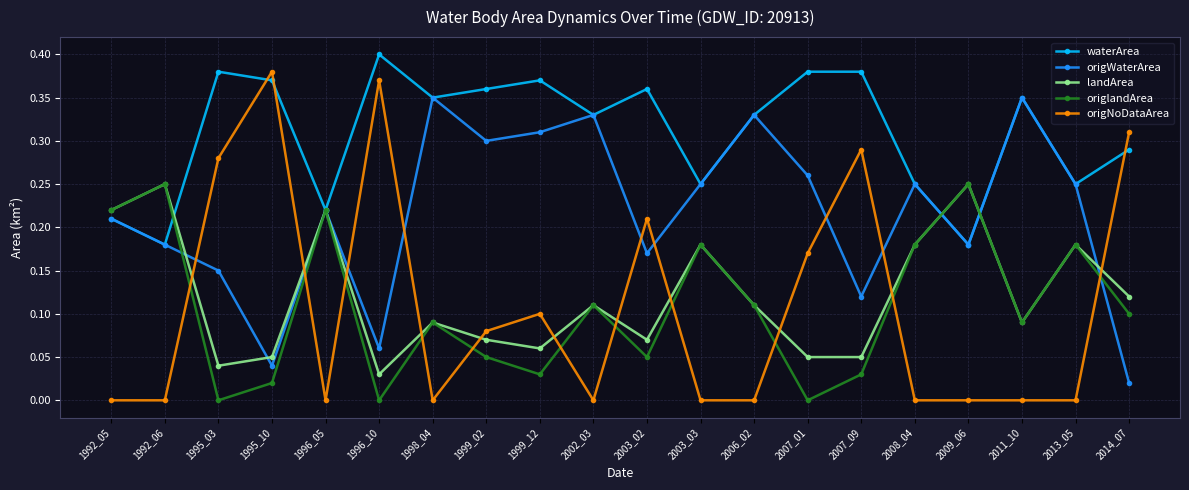

How many intersections are there between origWaterArea and origNoDataArea?

9